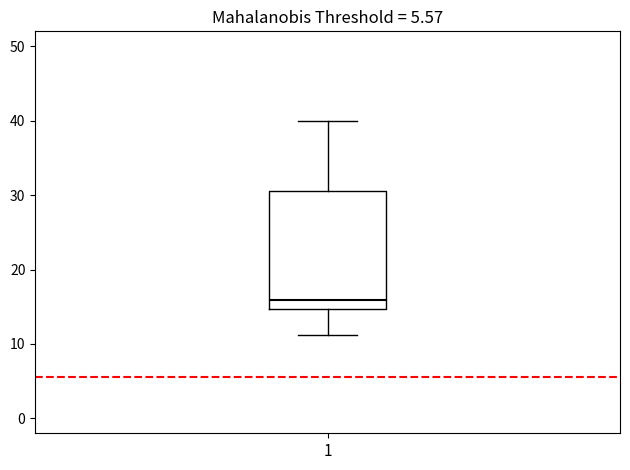

Transcribe this box plot: give where the median line is, the range the box spans, and where the two whiskers end, as read against the y-axis. The values are not printed on the chart, so give them approximately, as read against the axis.

median 16, box 15 to 31, whiskers 11 to 40